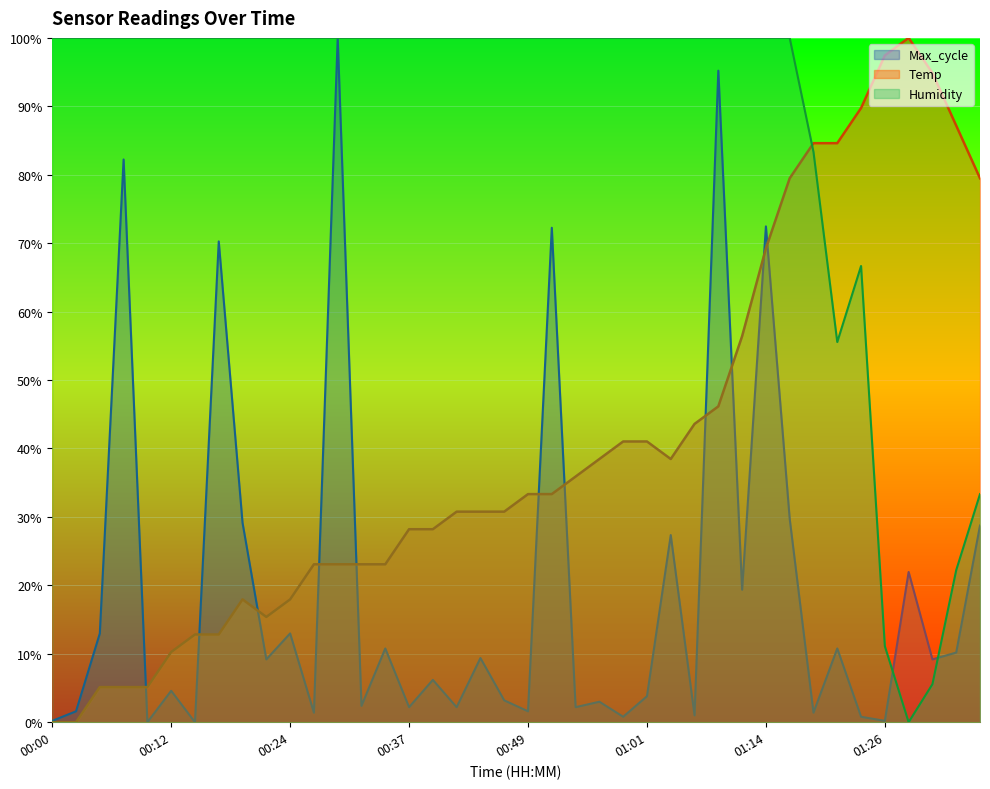

True or false: Humidity has more than 2 points higher than both neighbors.

False